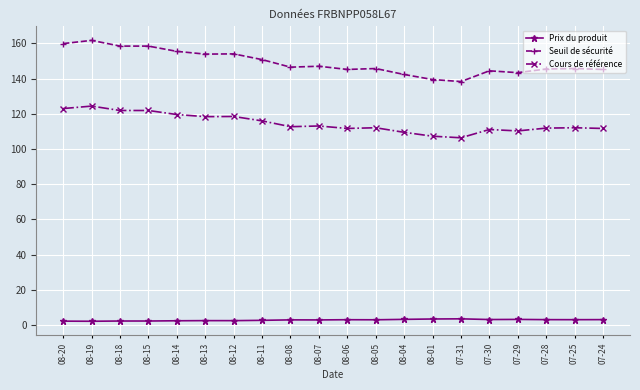

True or false: Seuil de sécurité has more than 1 interior local peaks.

True